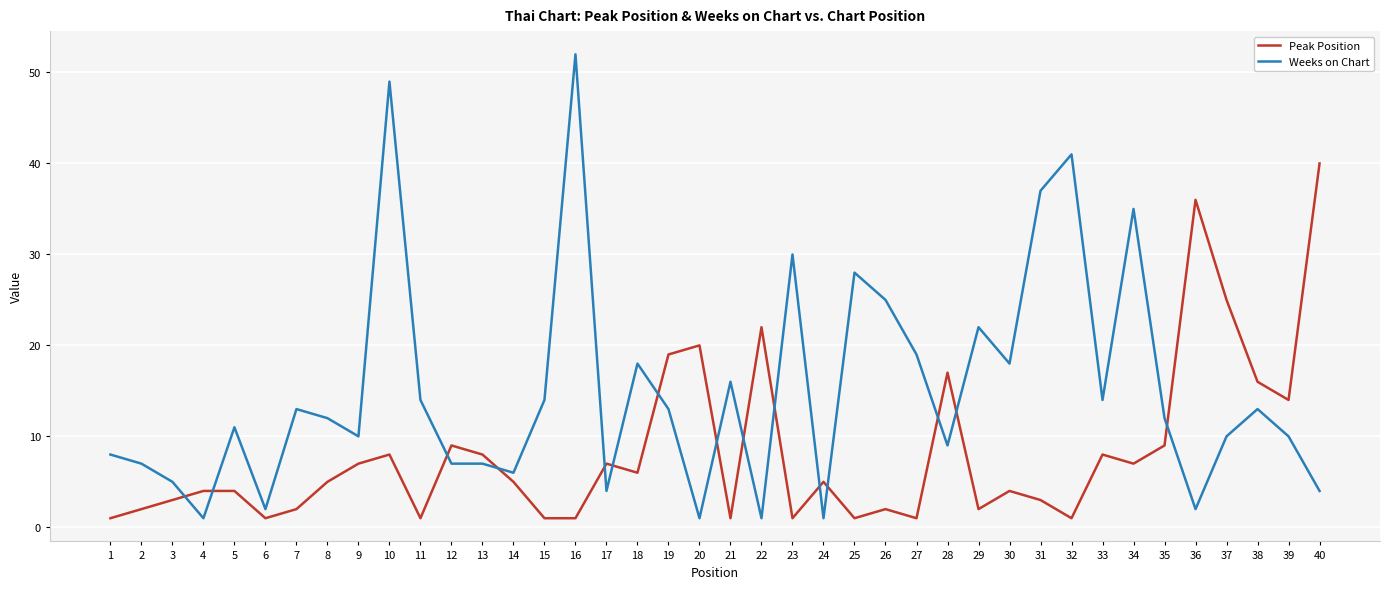

Reading left to right, what are all the values shown in this chart?

Peak Position: 1	2	3	4	4	1	2	5	7	8	1	9	8	5	1	1	7	6	19	20	1	22	1	5	1	2	1	17	2	4	3	1	8	7	9	36	25	16	14	40
Weeks on Chart: 8	7	5	1	11	2	13	12	10	49	14	7	7	6	14	52	4	18	13	1	16	1	30	1	28	25	19	9	22	18	37	41	14	35	12	2	10	13	10	4